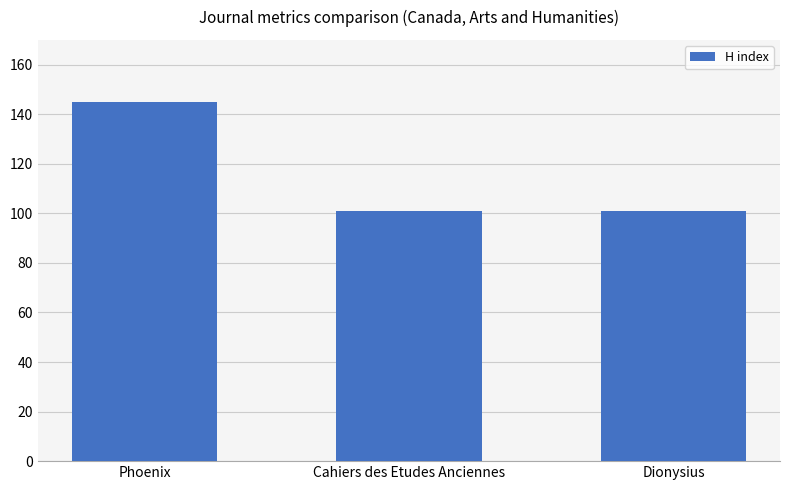

Which category has the highest value across all series?

Phoenix